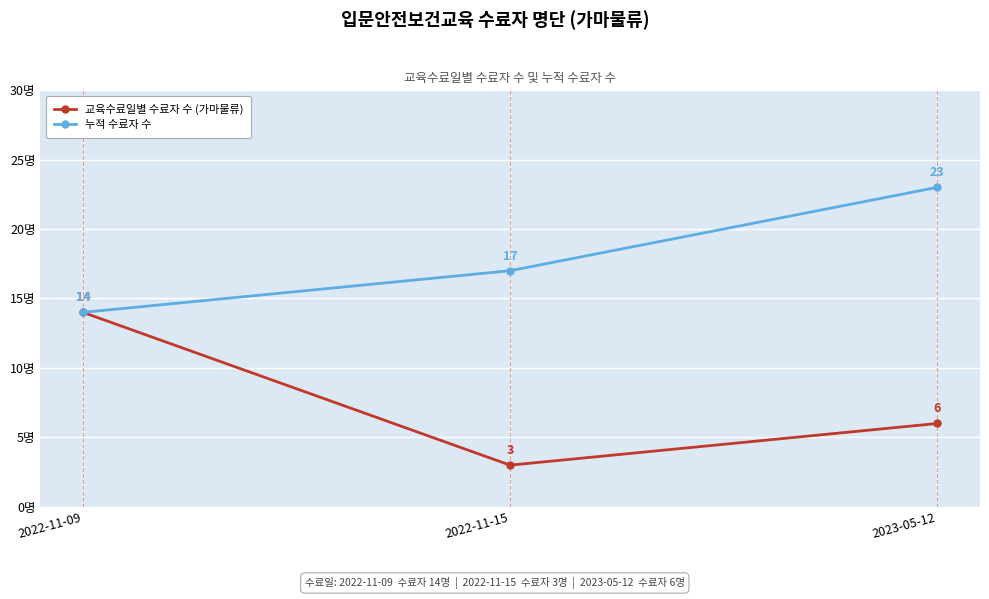

True or false: 교육수료일별 수료자 수 (가마물류) has a value of 3 at 2022-11-15.

True